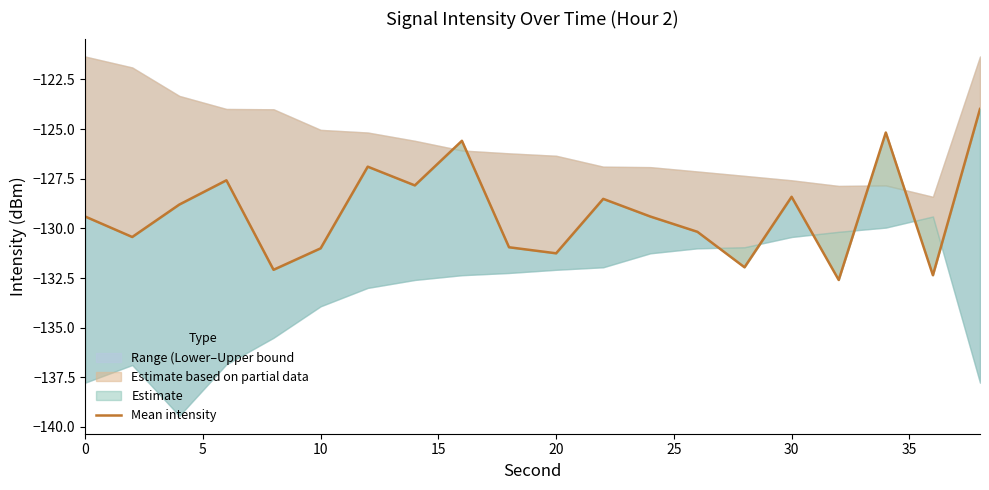

Is this an area chart (filled region under the line)?

No